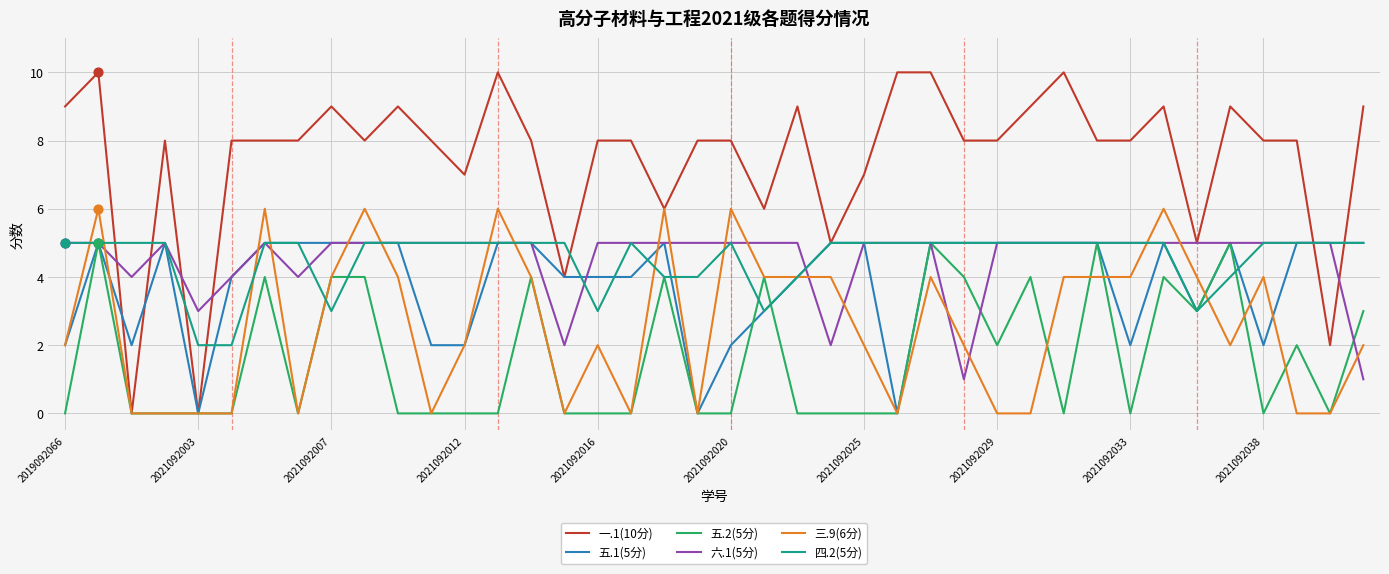

What are all the series names shown in the legend?

一.1(10分), 五.1(5分), 五.2(5分), 六.1(5分), 三.9(6分), 四.2(5分)